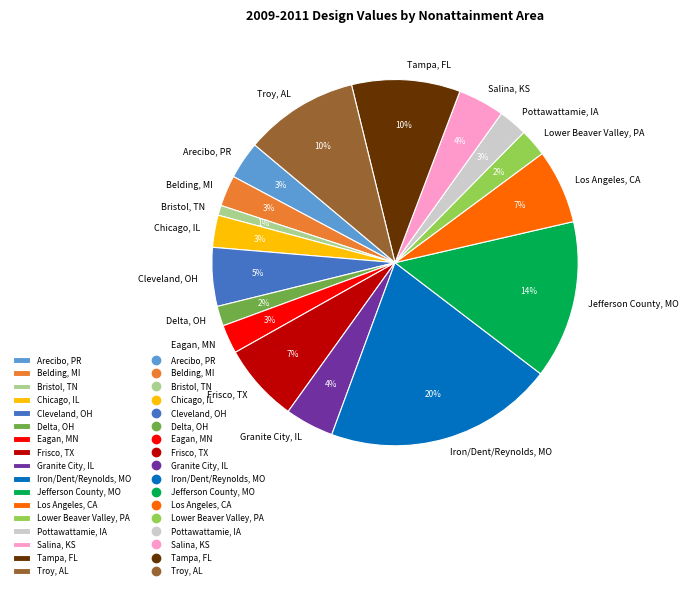

What percentage is the Tampa, FL slice, to the nearest percent?

10%